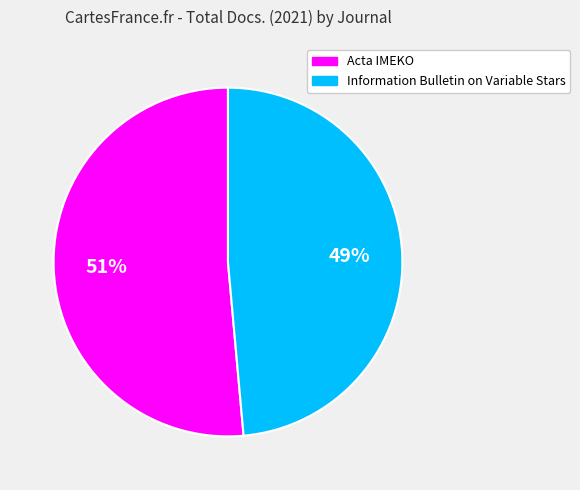

Between Information Bulletin on Variable Stars and Acta IMEKO, which is larger?

Acta IMEKO